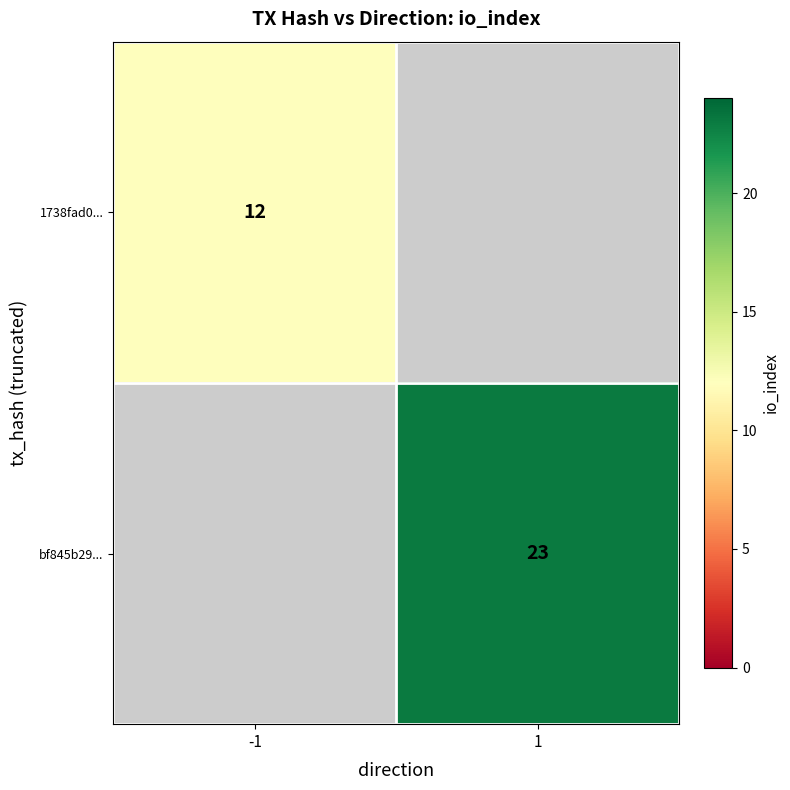

The 1738fad0... series shows 12 at -1. True or false?

True